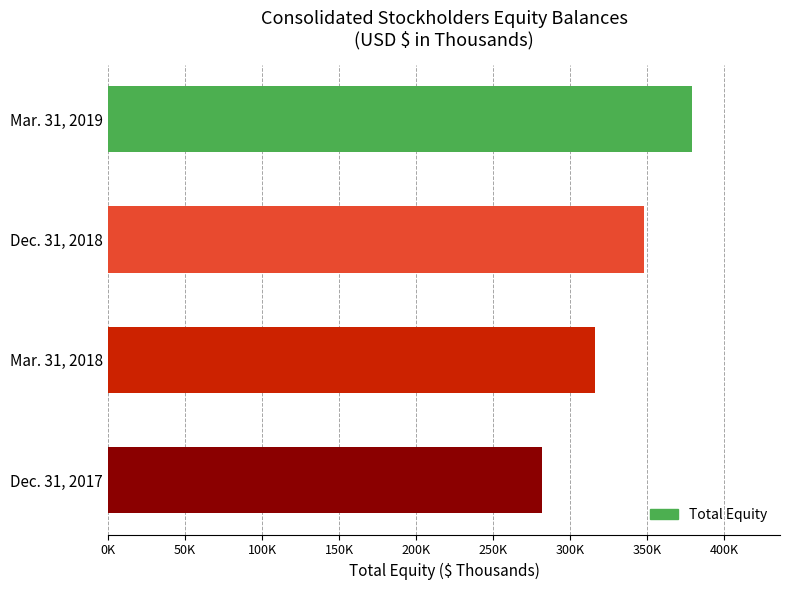

Does the chart contain stacked bars?

No